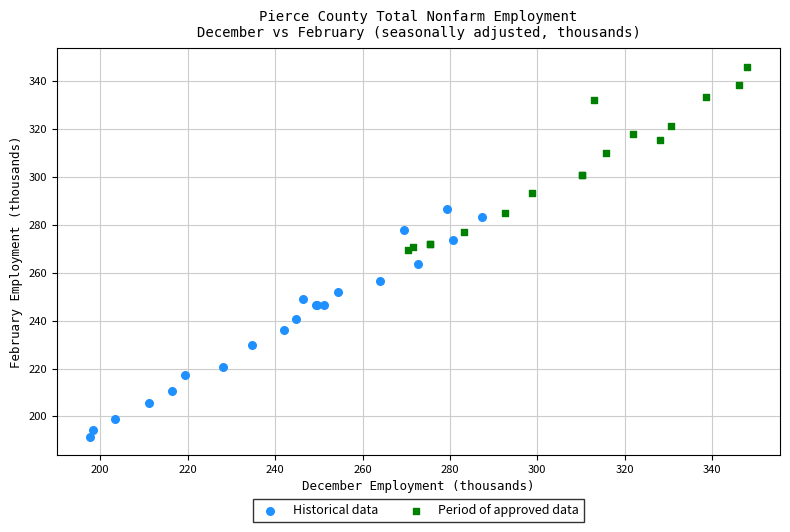

Which series contains the lowest Y value?

Historical data